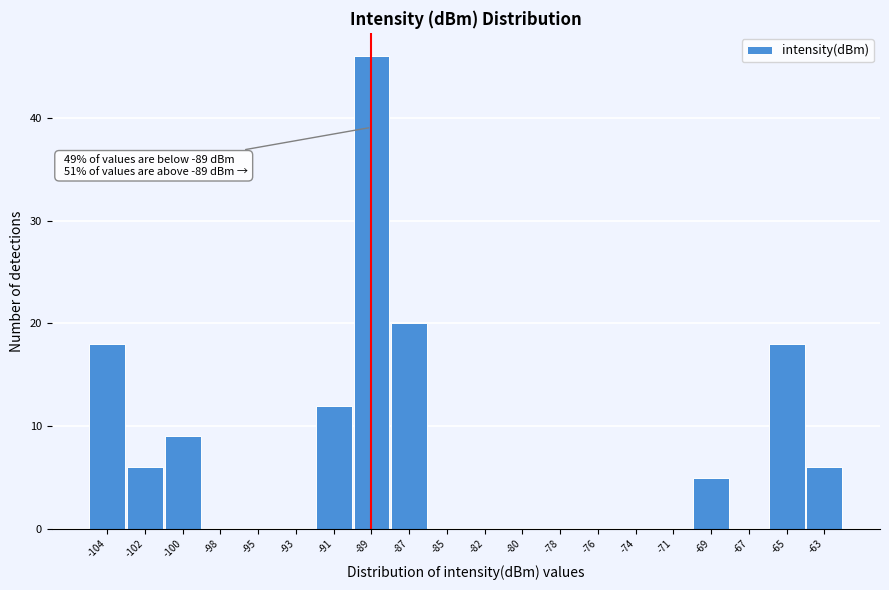

Reading left to right, transcribe all the data shown in this chart.

-104=18	-102=6	-100=9	-98=0	-95=0	-93=0	-91=12	-89=46	-87=20	-85=0	-82=0	-80=0	-78=0	-76=0	-74=0	-71=0	-69=5	-67=0	-65=18	-63=6